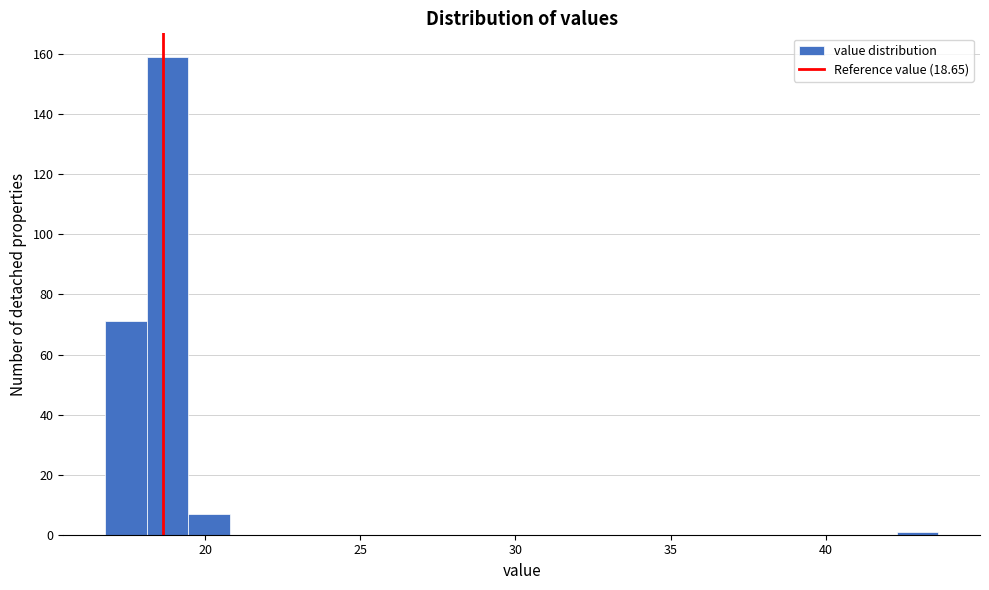

Around what value on the x-axis is the tallest bar? Give the approximate position of its centre, as read against the axis.

19.0